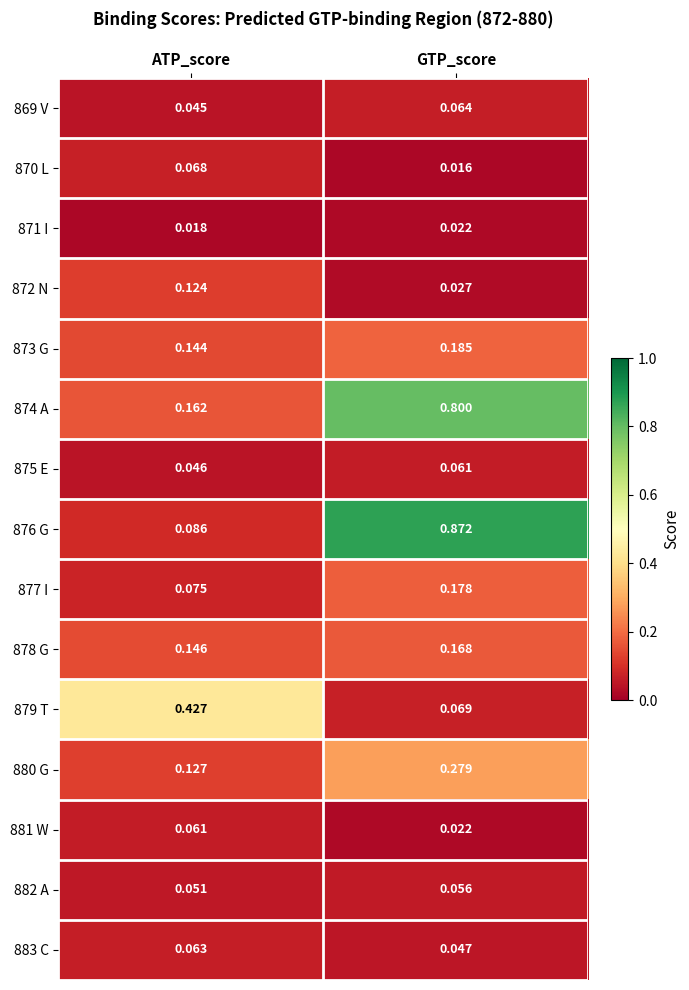

At which label is 878 G closest to 0?

ATP_score